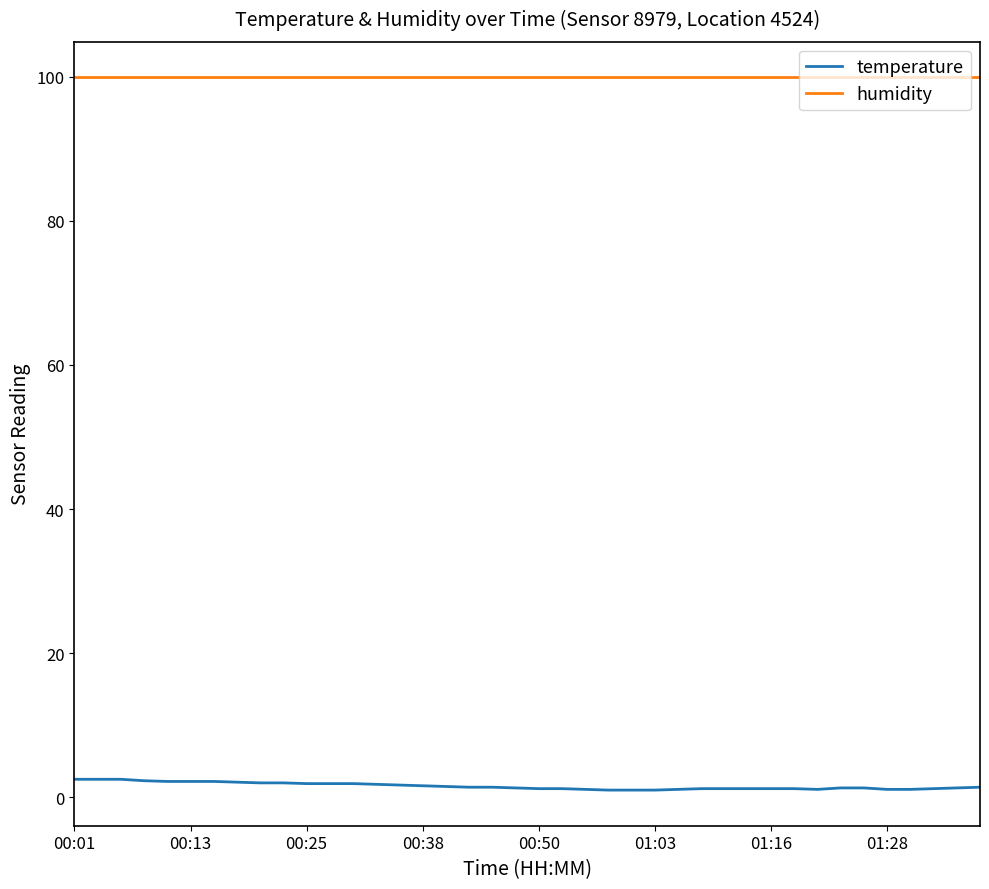

Which series has the largest total across all categories?

humidity